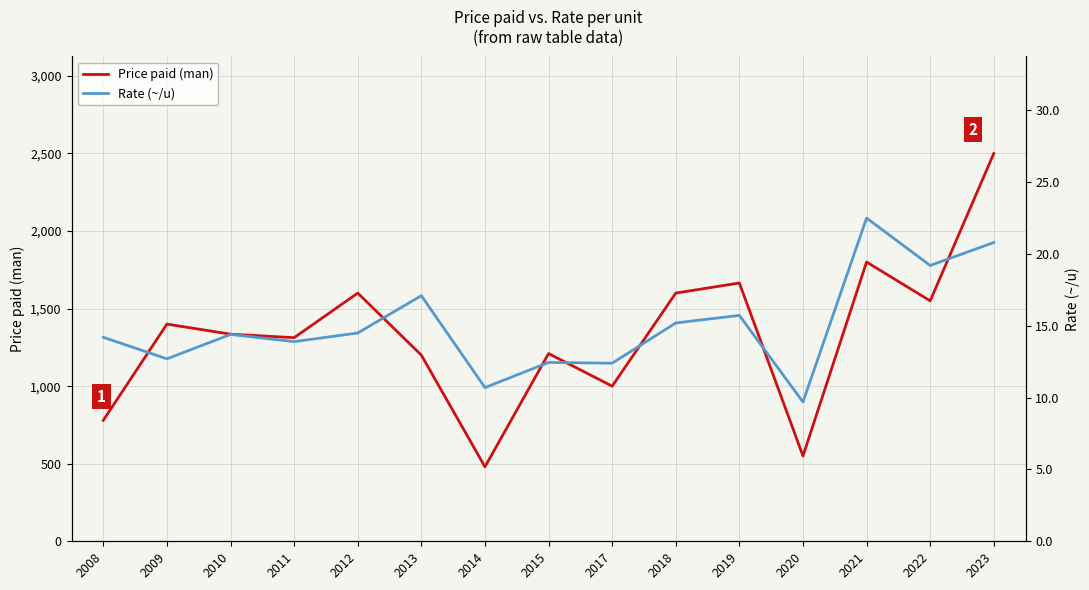

What is the average value of the Price paid (man) series?

1332.2